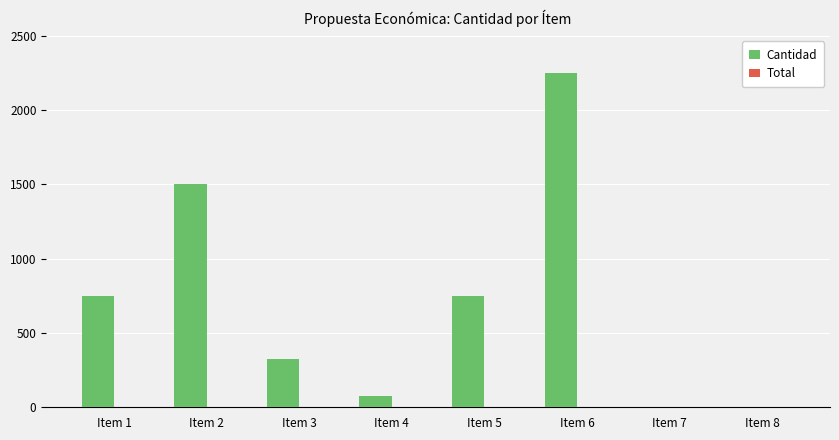

What is the sum of all values?

5654